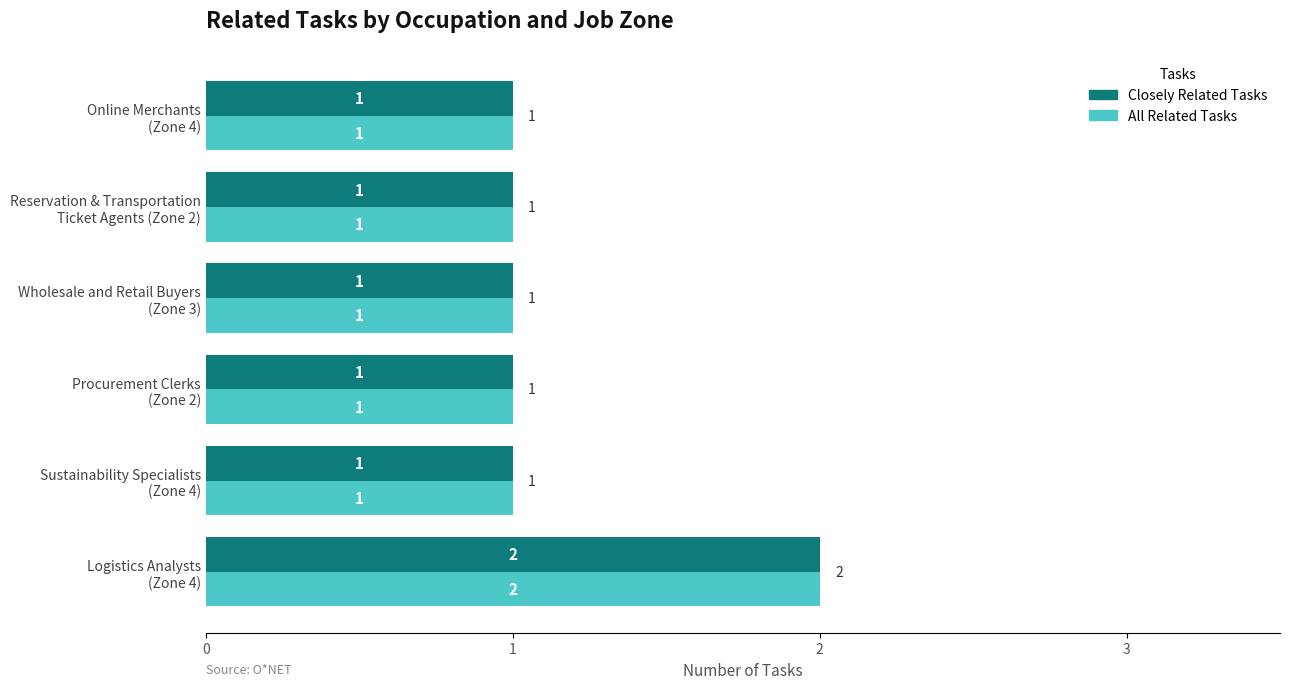

How many values in the Closely Related Tasks series exceed 1?

1